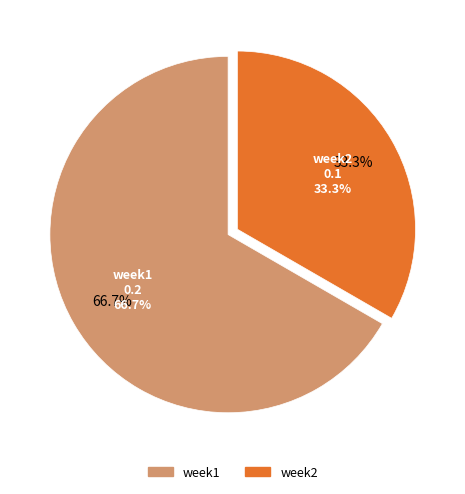

Is it true that week1 is 75% of the pie?

False